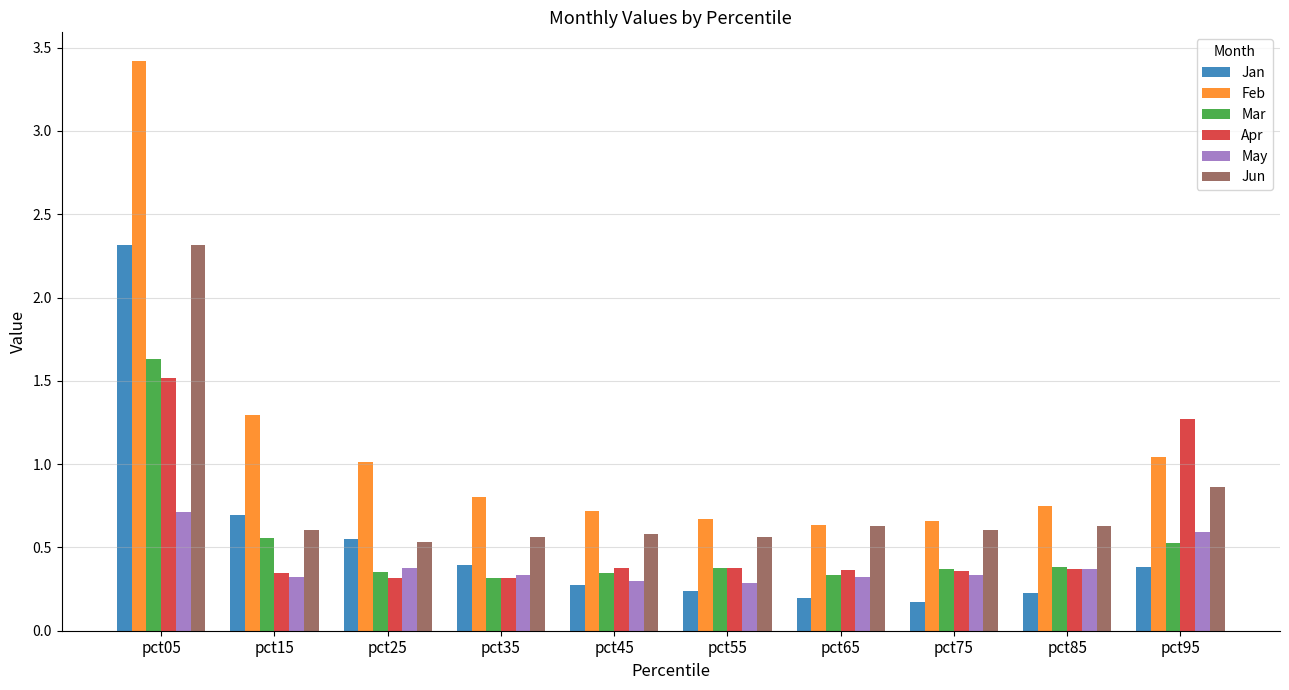

Where is Feb nearest to the value 2?

pct15